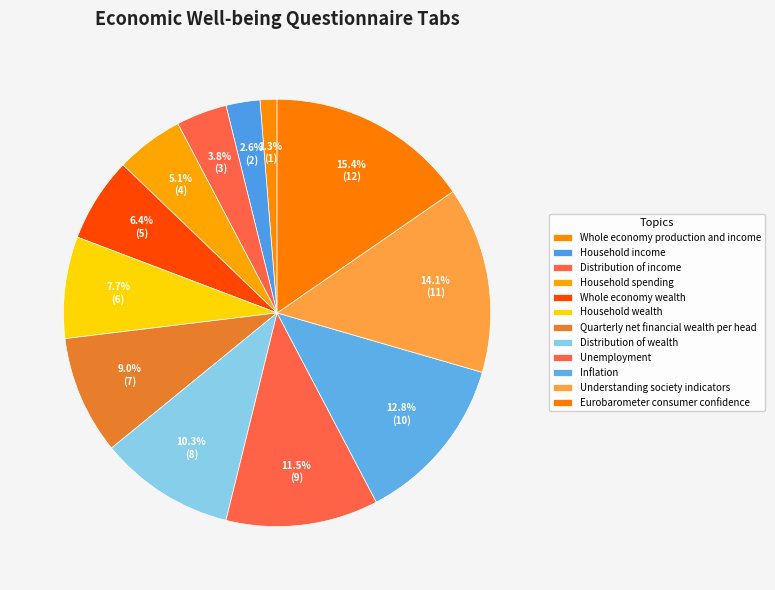

What is the largest slice in the pie chart?

Eurobarometer consumer confidence